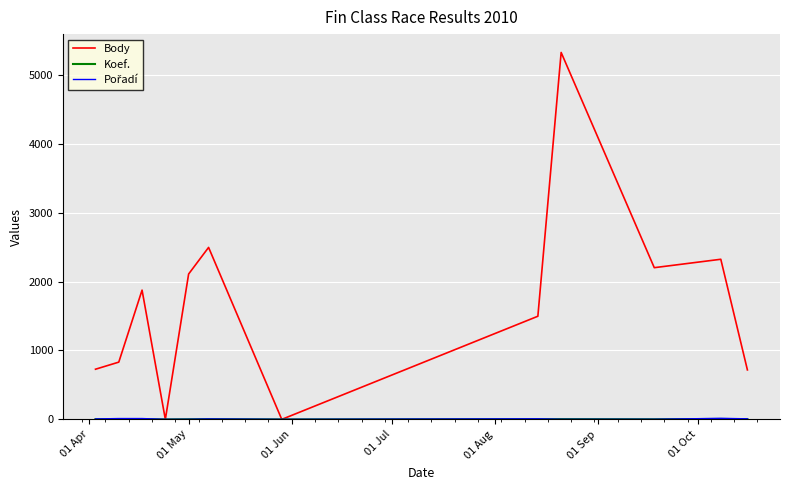

Which series has the widest spread of values?

Body